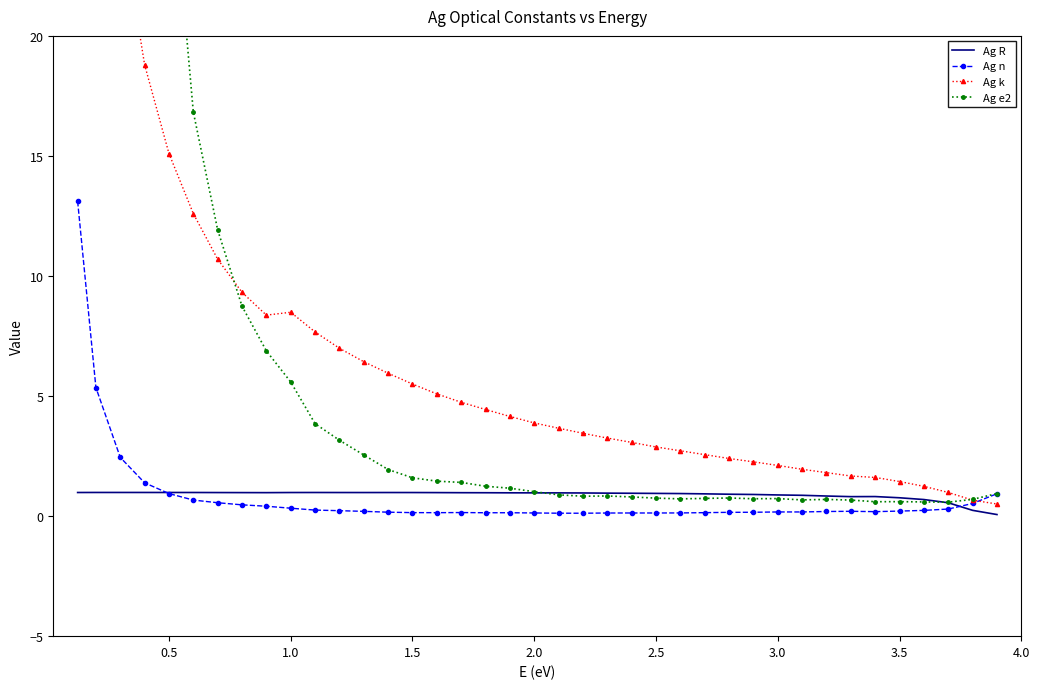

What is the maximum value for Ag n?

13.1